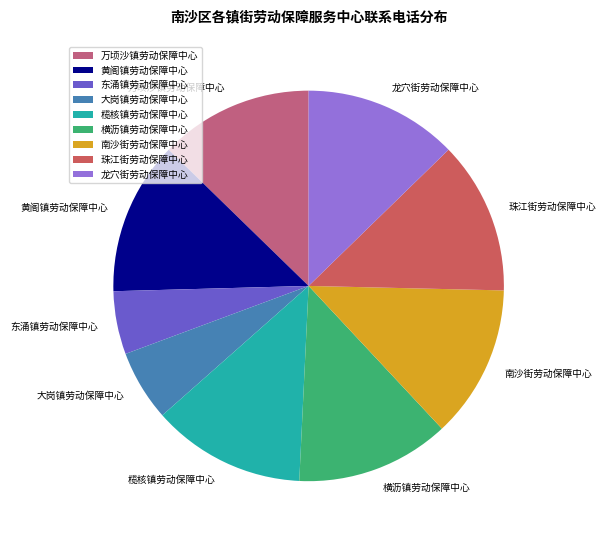

Is there a majority slice in this chart?

No